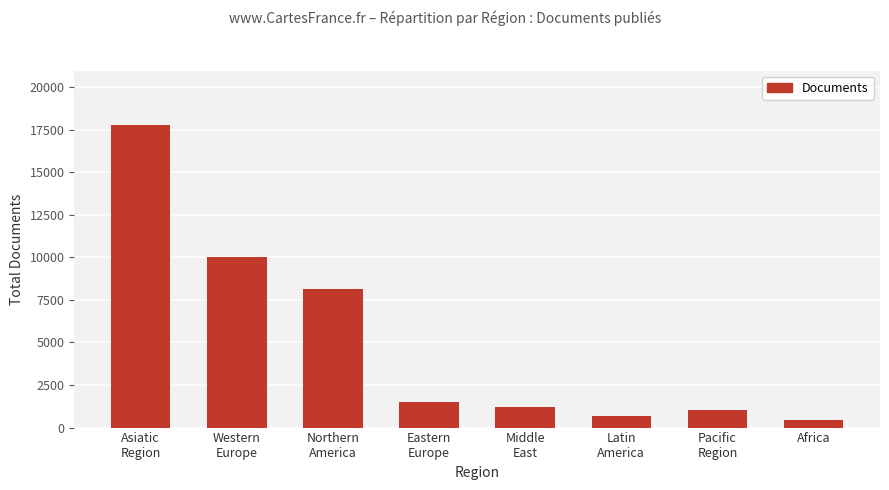

Count the number of categories in the chart.

8